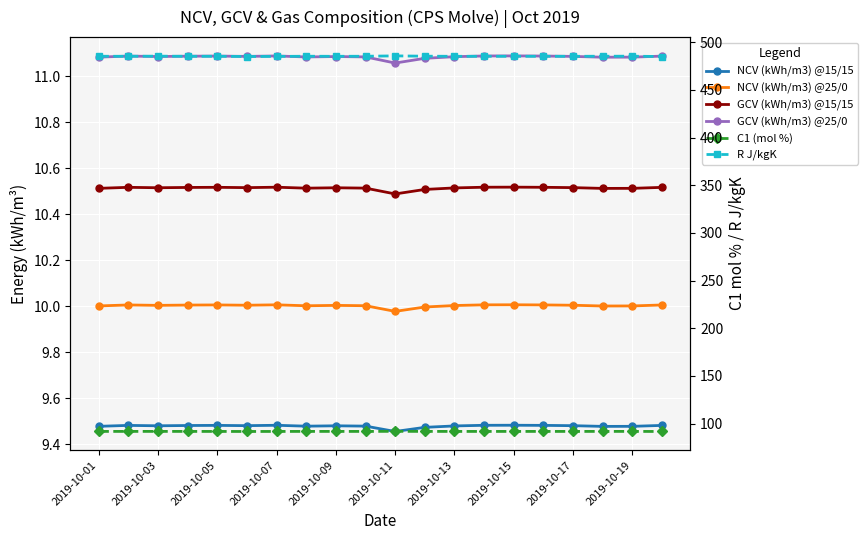

What is the average value of the GCV (kWh/m3) @25/0 series?

11.1